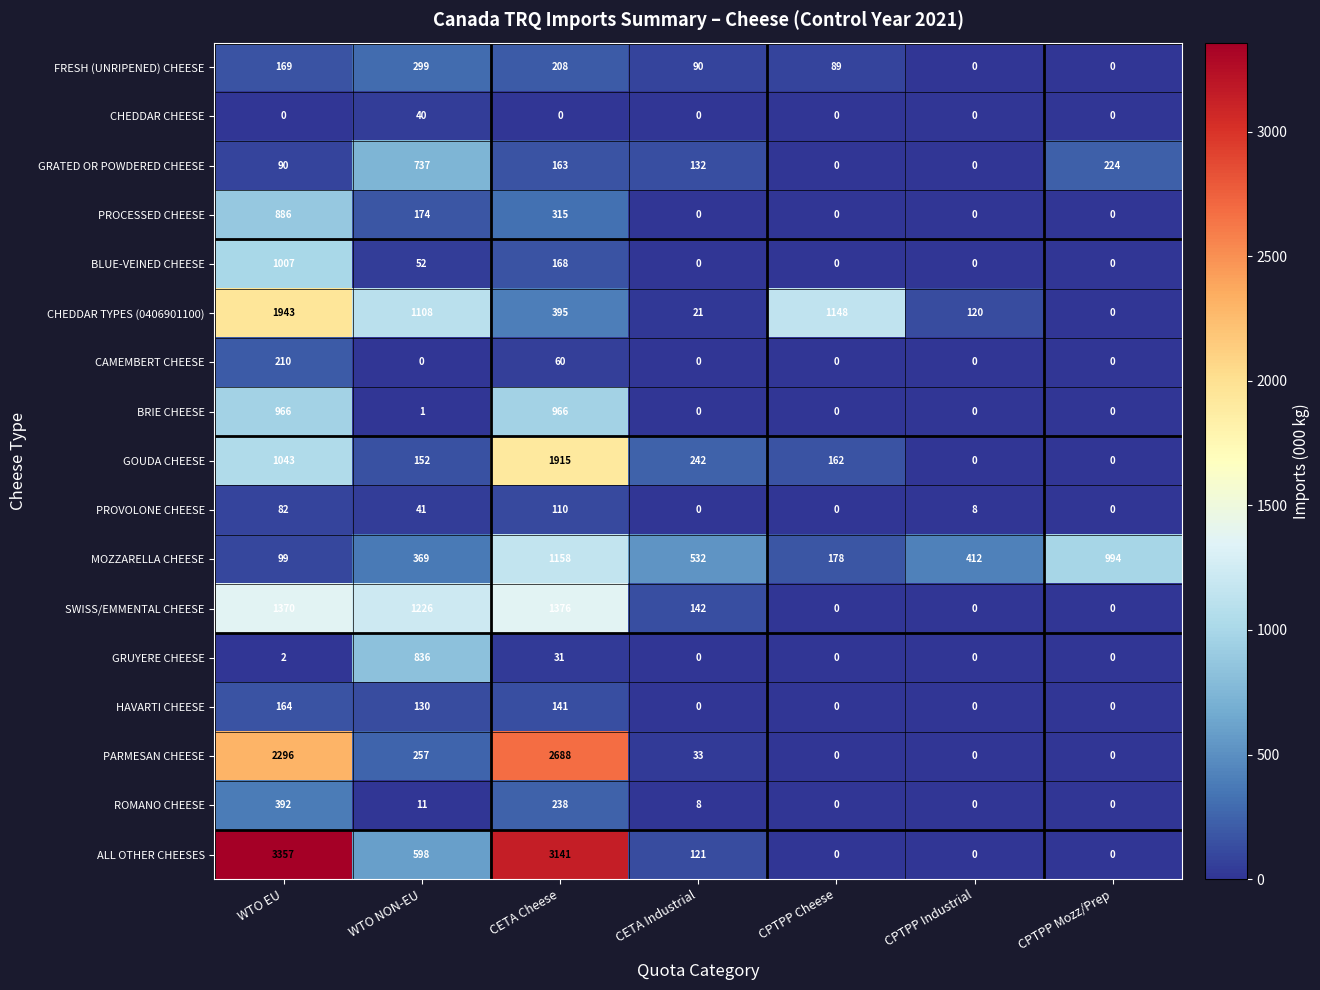

Between CETA Industrial and CPTPP Industrial, which series saw the biggest shift?

GOUDA CHEESE